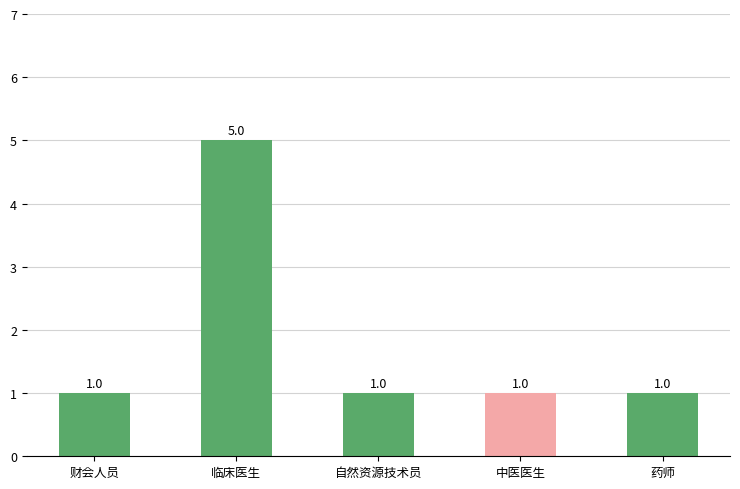

Are the bars grouped side by side (vs. stacked)?

No